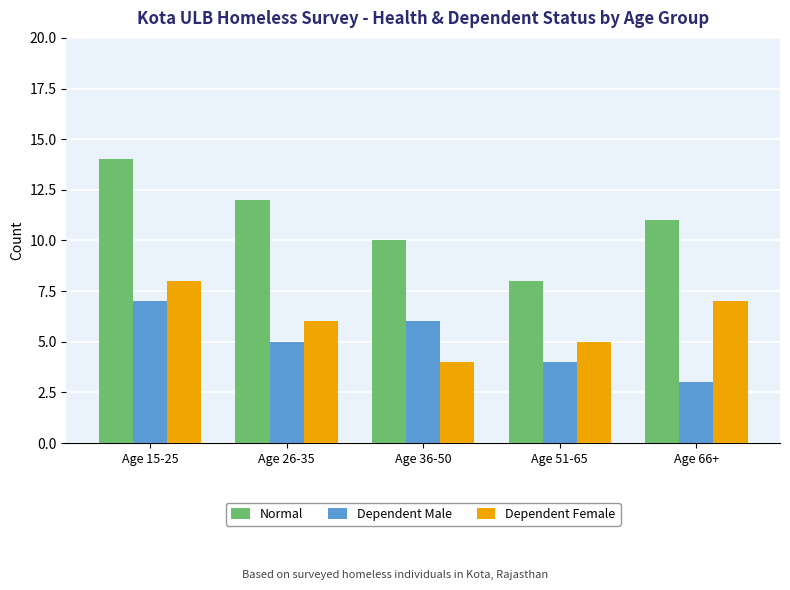

Which series has the largest range (max minus min)?

Normal